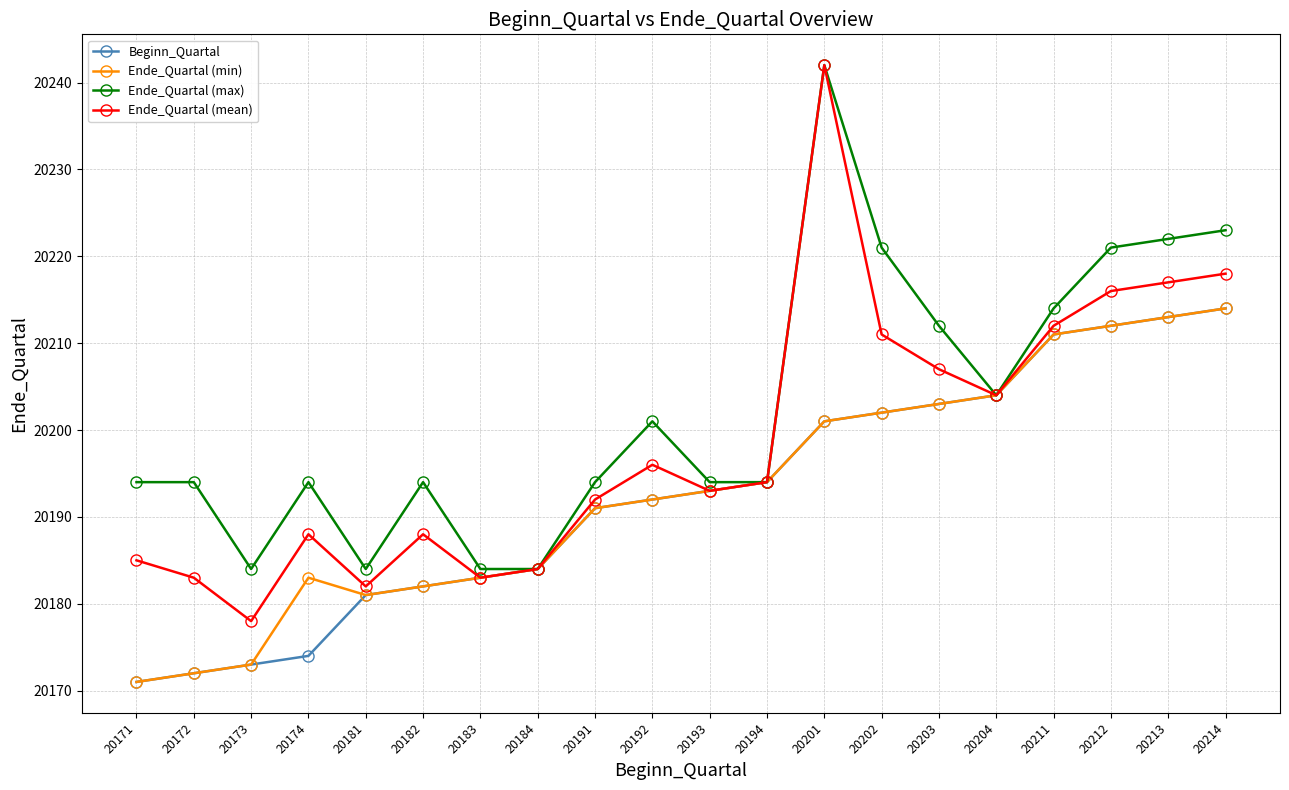

How many lines are shown in the chart?

4